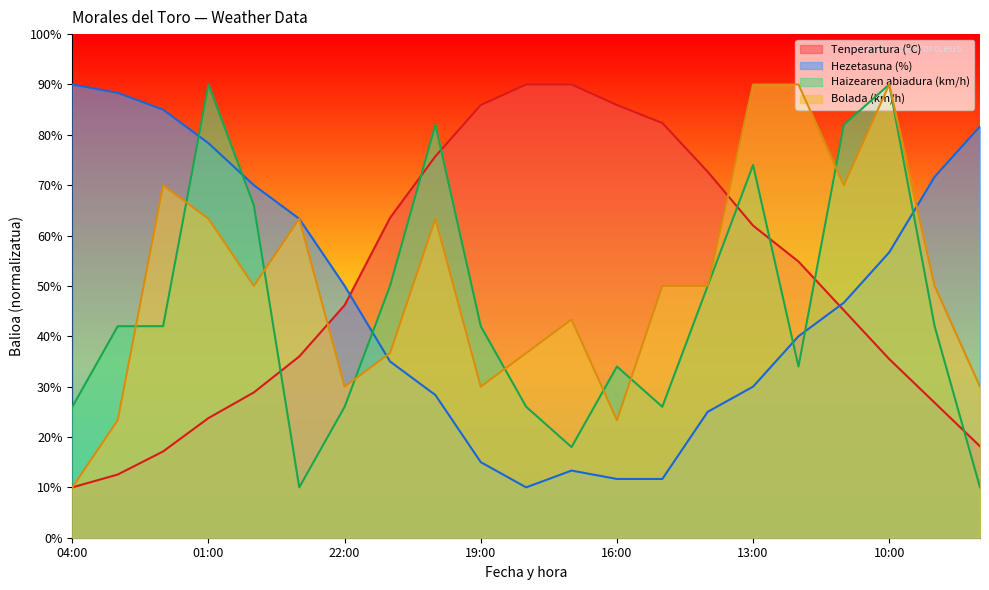

At how many categories does at least one series exceed 34?

21